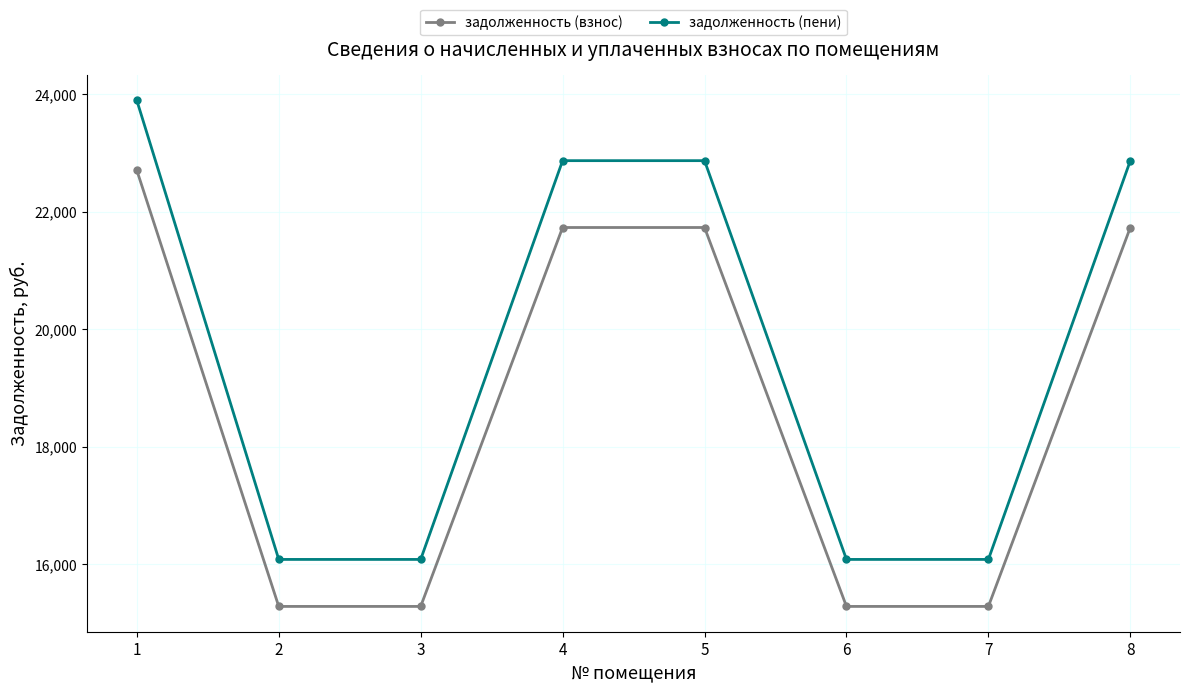

What is the sum of the задолженность (взнос) values at 8 and 2?

37012.4